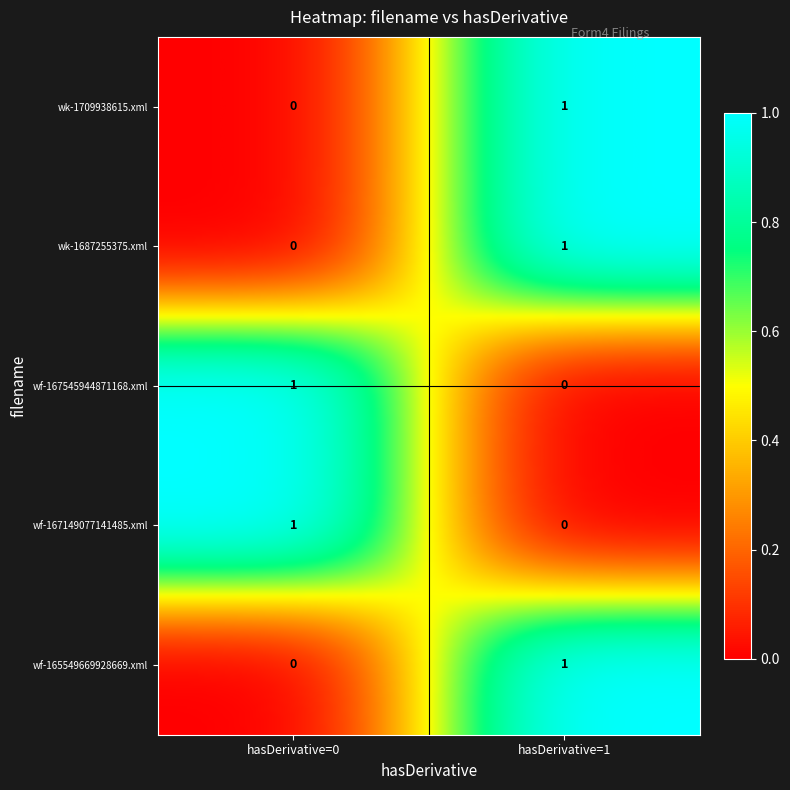

Reading right to left, list all the values displayed in this chart.

wk-form4_1709938615.xml: 1	0
wk-form4_1687255375.xml: 1	0
wf-form4_167545944871168.xml: 0	1
wf-form4_167149077141485.xml: 0	1
wf-form4_165549669928669.xml: 1	0